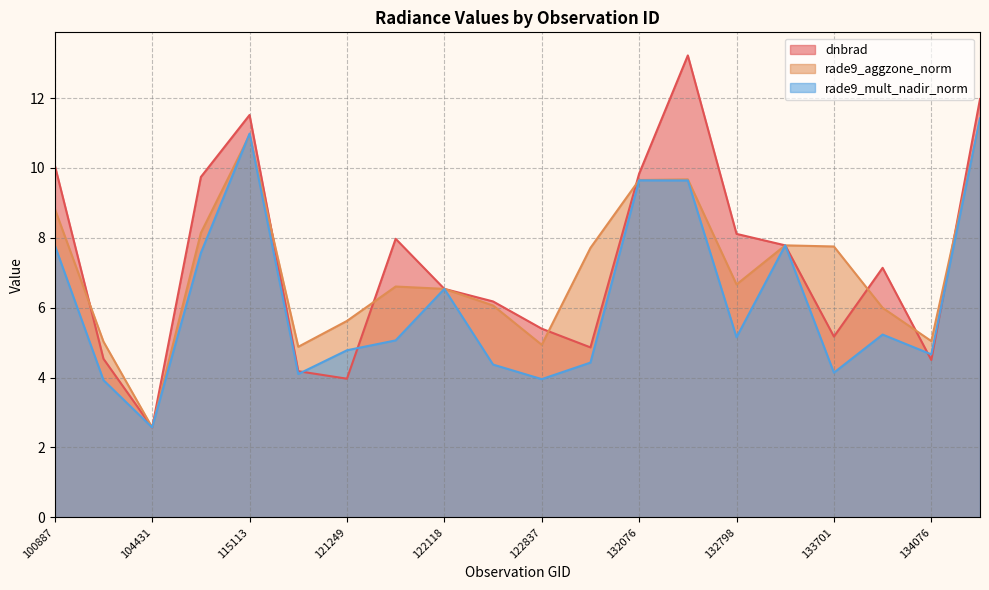

Which has a higher value, 104431 or 115591?

115591